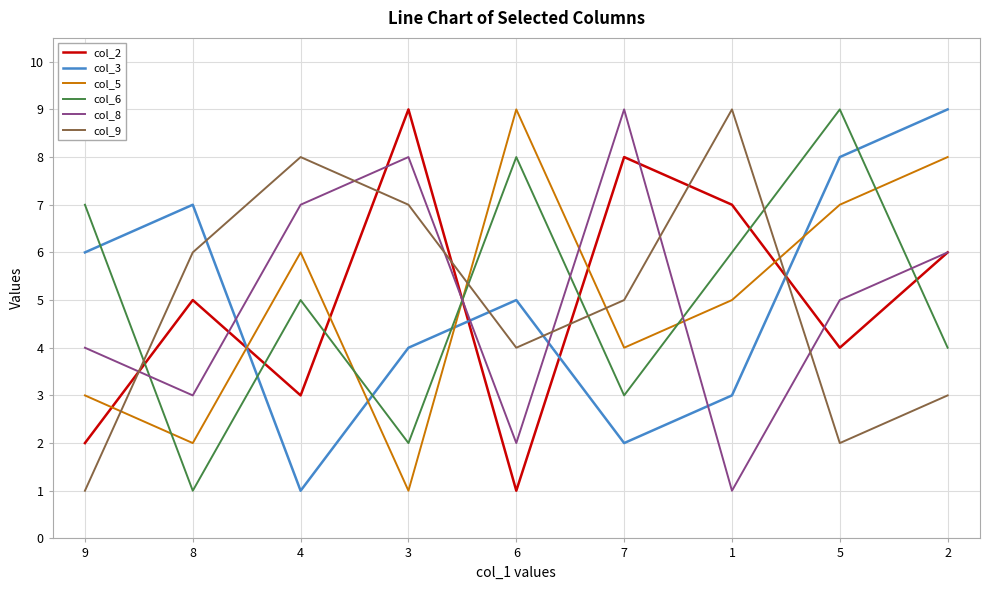

At 4, list the series in order from largest to smallest.

col_9, col_8, col_5, col_6, col_2, col_3